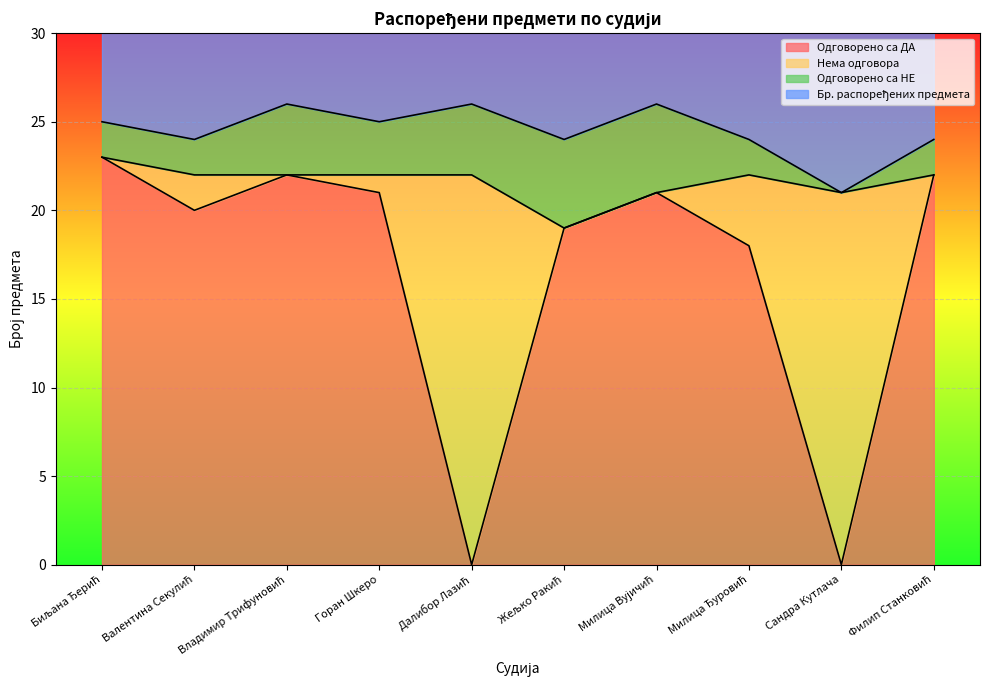

Count the Бр. распоређених предмета values in the range 24 to 26.

9